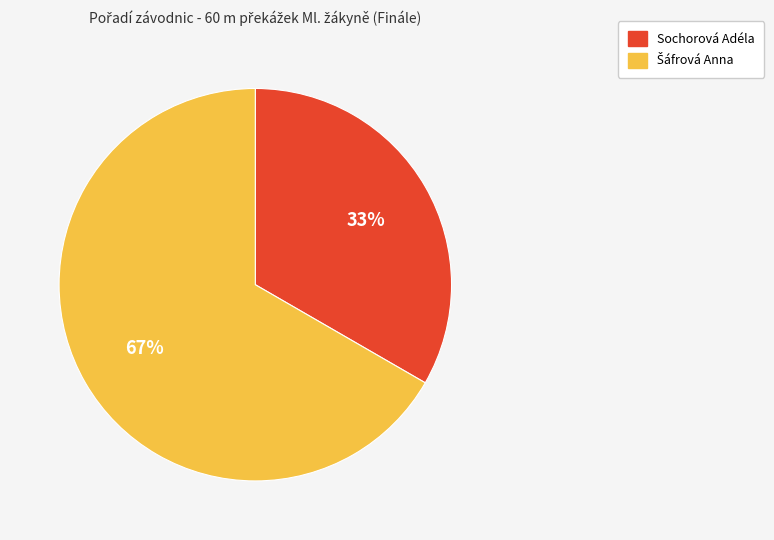

Is there a majority slice in this chart?

Yes